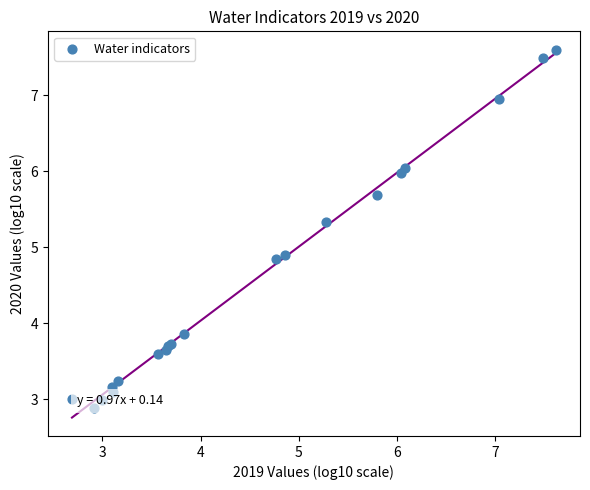

What Y value in the scatter plot is closest to 5?

4.9